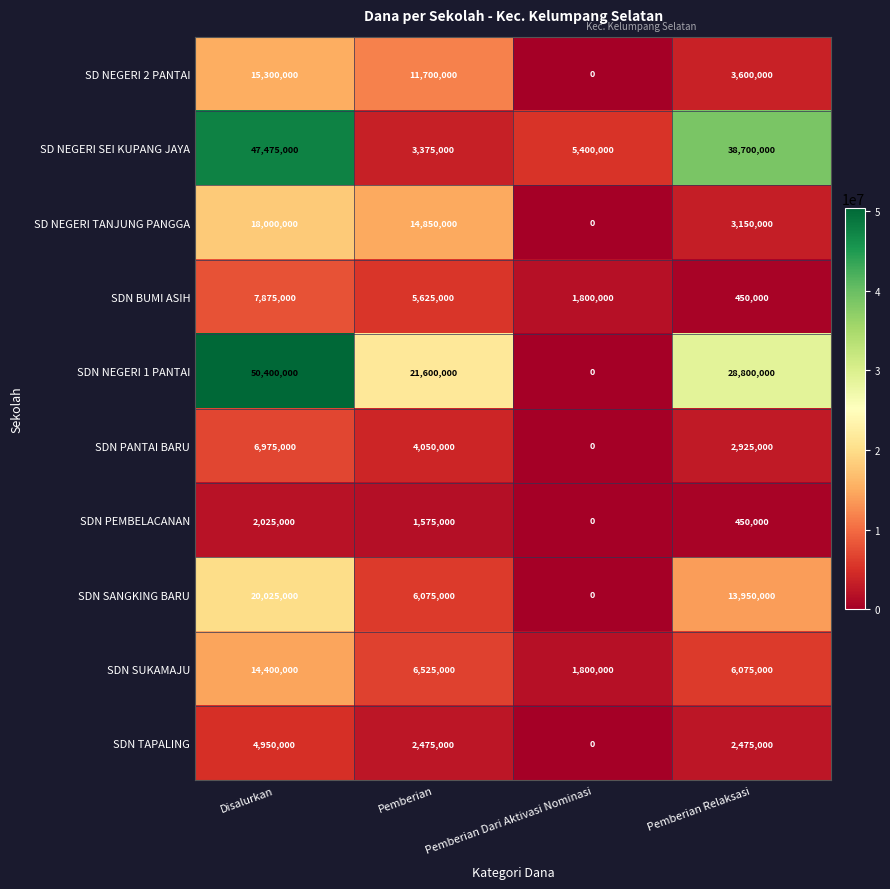

What is the maximum value shown in the chart?

50400000